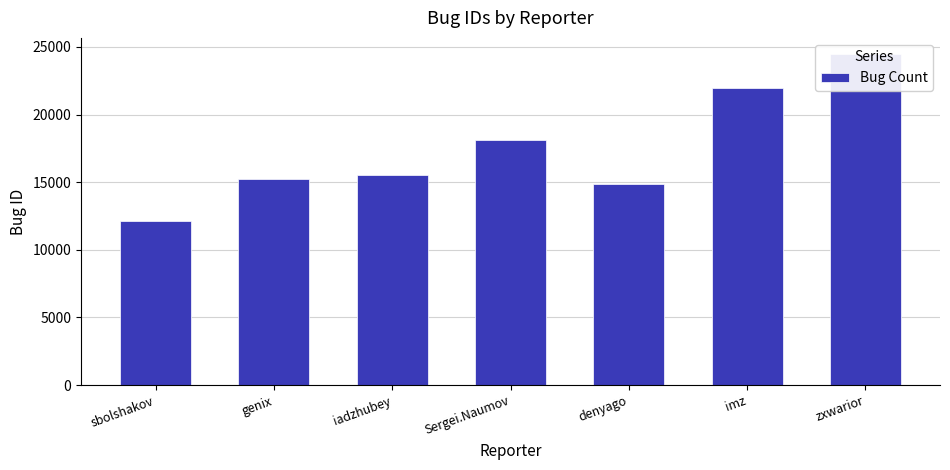

How many series are shown in this chart?

1